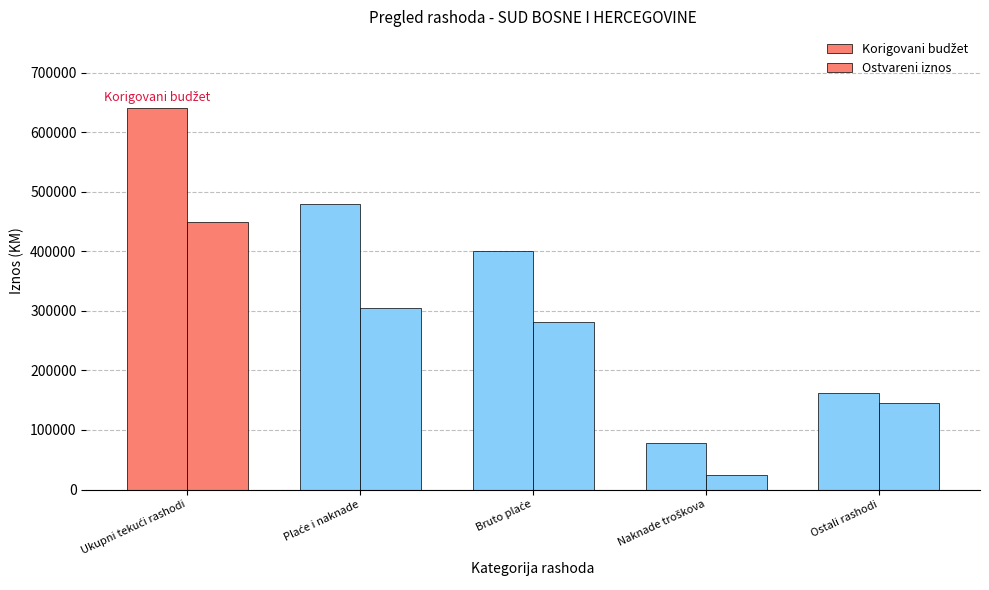

Which series has the largest total across all categories?

Korigovani budžet